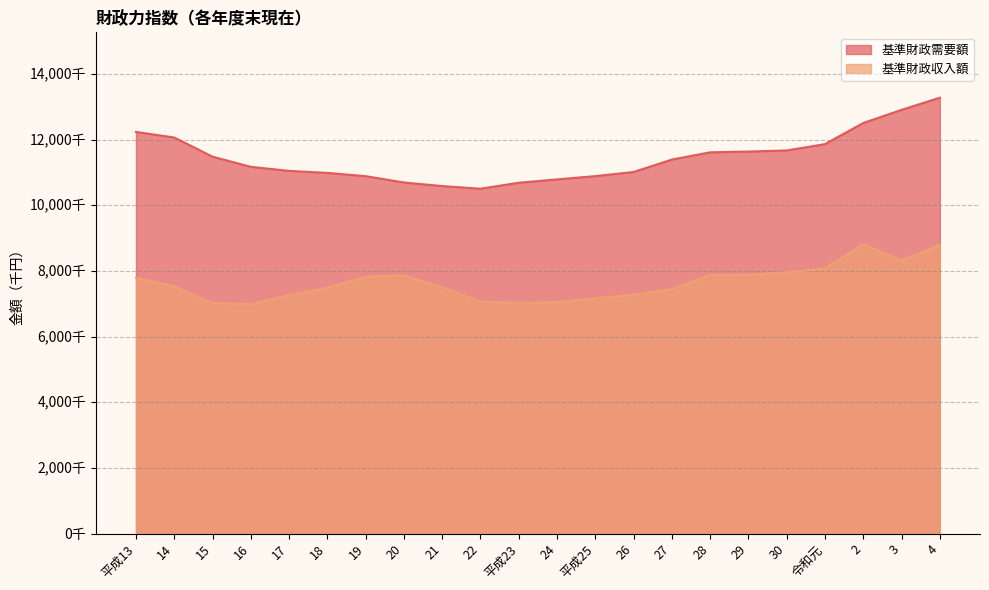

Reading left to right, extract all data points from this chart.

基準財政需要額: 平成13=12233160	14=12063480	15=11478526	16=11169102	17=11046268	18=10984661	19=10886084	20=10692935	21=10583493	22=10503221	平成23=10685401	24=10786861	平成25=10887100	26=11012392	27=11391088	28=11611787	29=11635117	30=11668937	令和元=11861253	2=12505299	3=12904791	4=13275230
基準財政収入額: 平成13=7790859	14=7527690	15=7024541	16=6985160	17=7260554	18=7485997	19=7825282	20=7861199	21=7502156	22=7063661	平成23=7027449	24=7046957	平成25=7162943	26=7275058	27=7443446	28=7877689	29=7881821	30=7955126	令和元=8074783	2=8814651	3=8319060	4=8783424